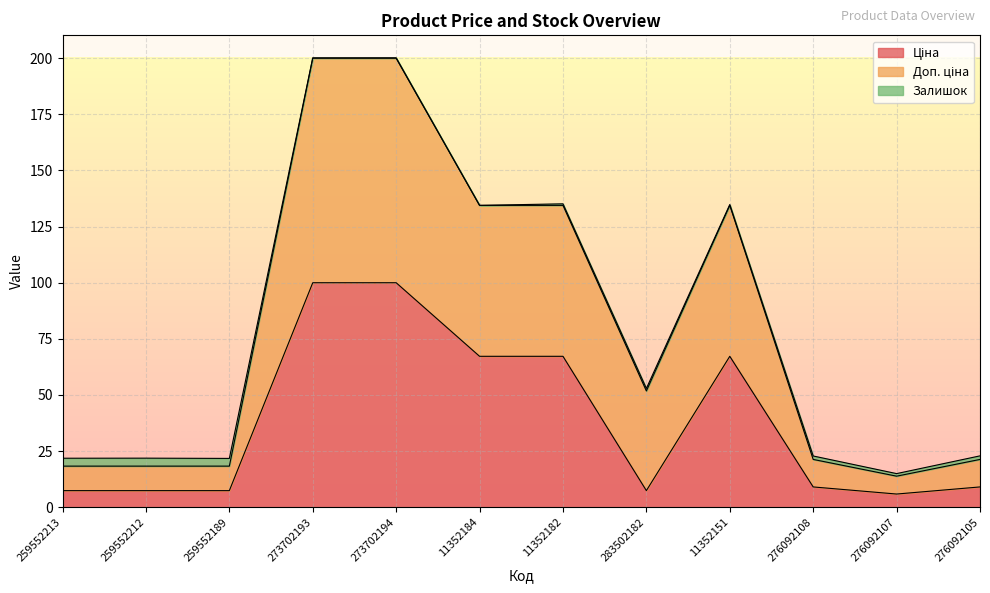

What is the label of the 12th point from the left?

276092105